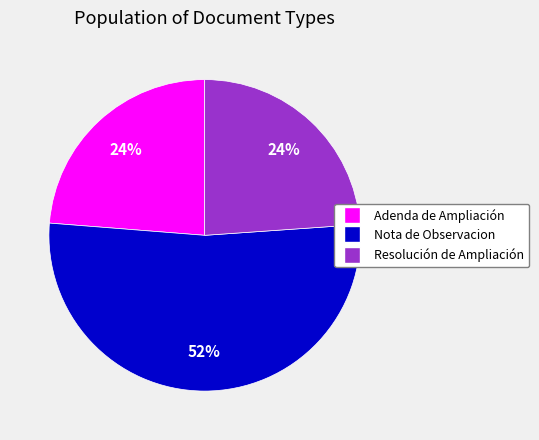

Which category has the biggest portion of the pie?

Nota de Observacion